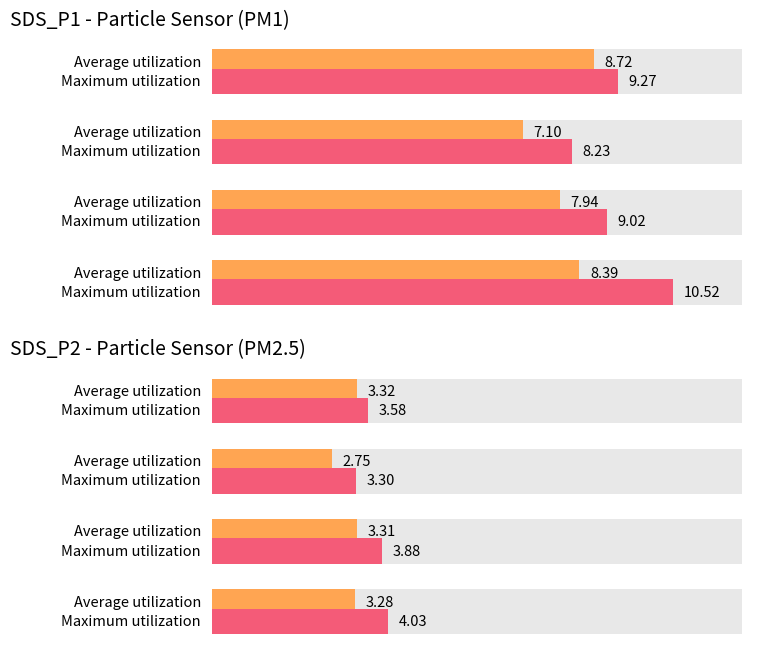

Which series has the largest total across all categories?

Maximum utilization